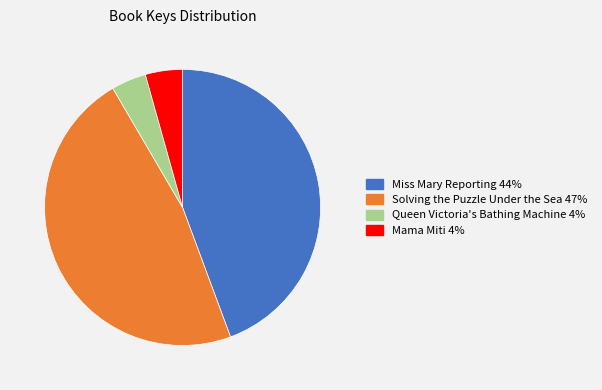

Is Miss Mary Reporting the majority of the pie?

No